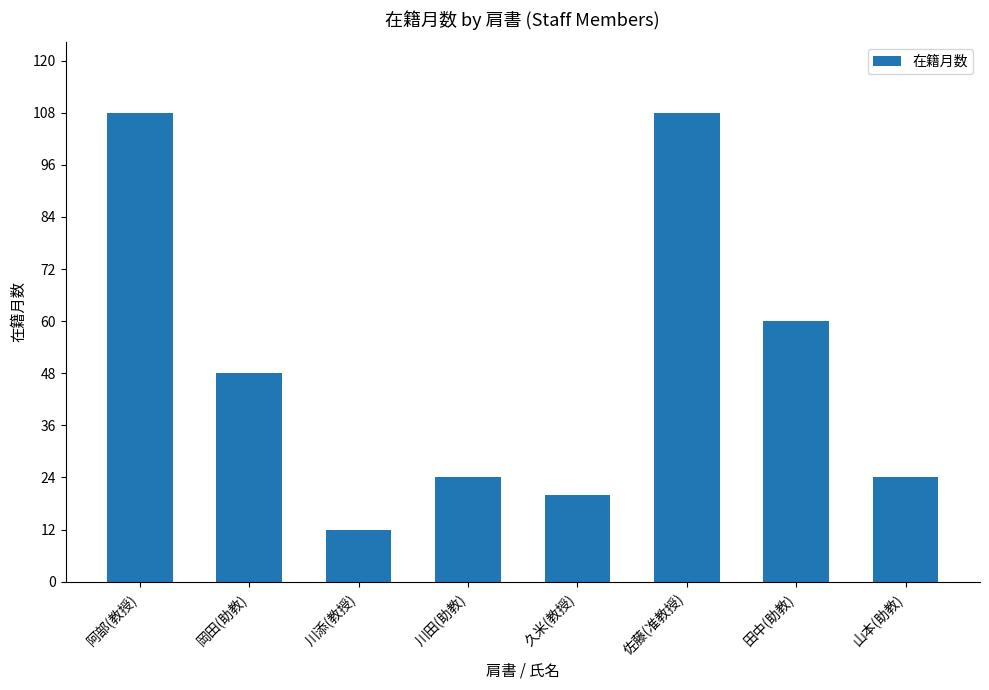

What is the smallest value displayed?

12